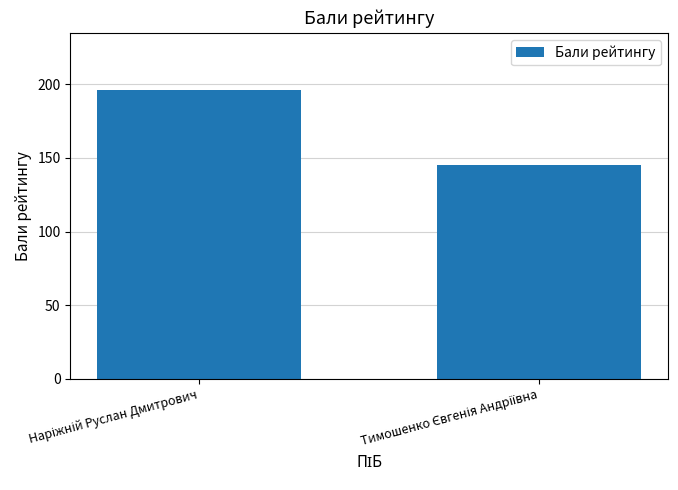

How many bars are there in total?

2